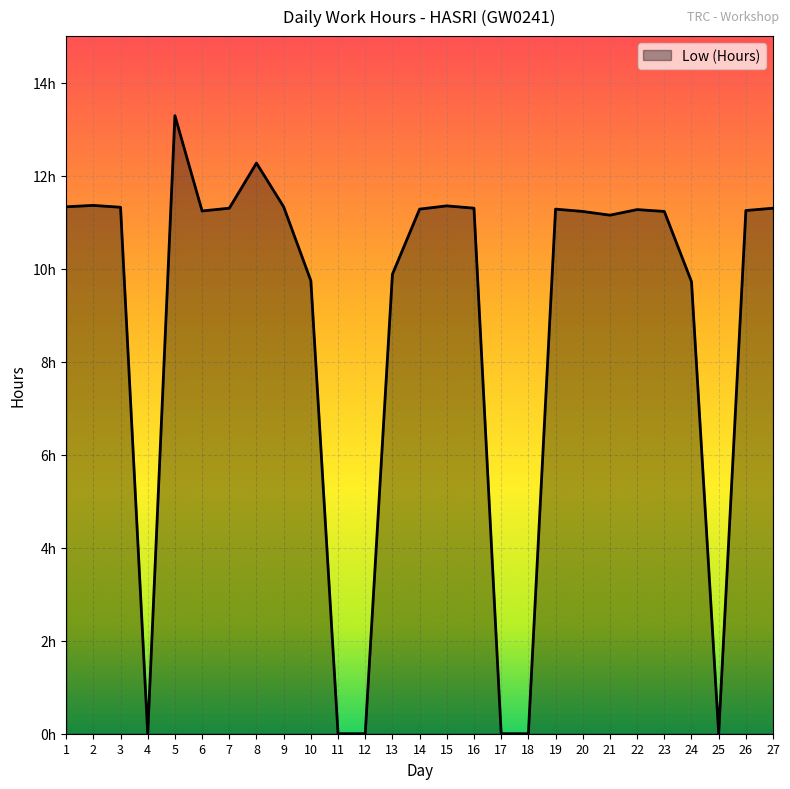

Does the chart display data point markers on the line(s)?

No